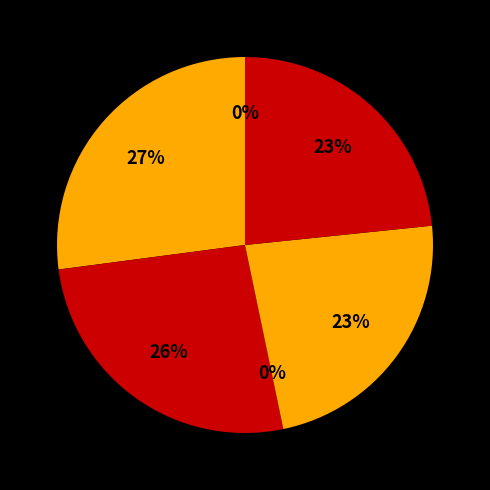

The 98132 slice represents 13% of the pie. True or false?

False